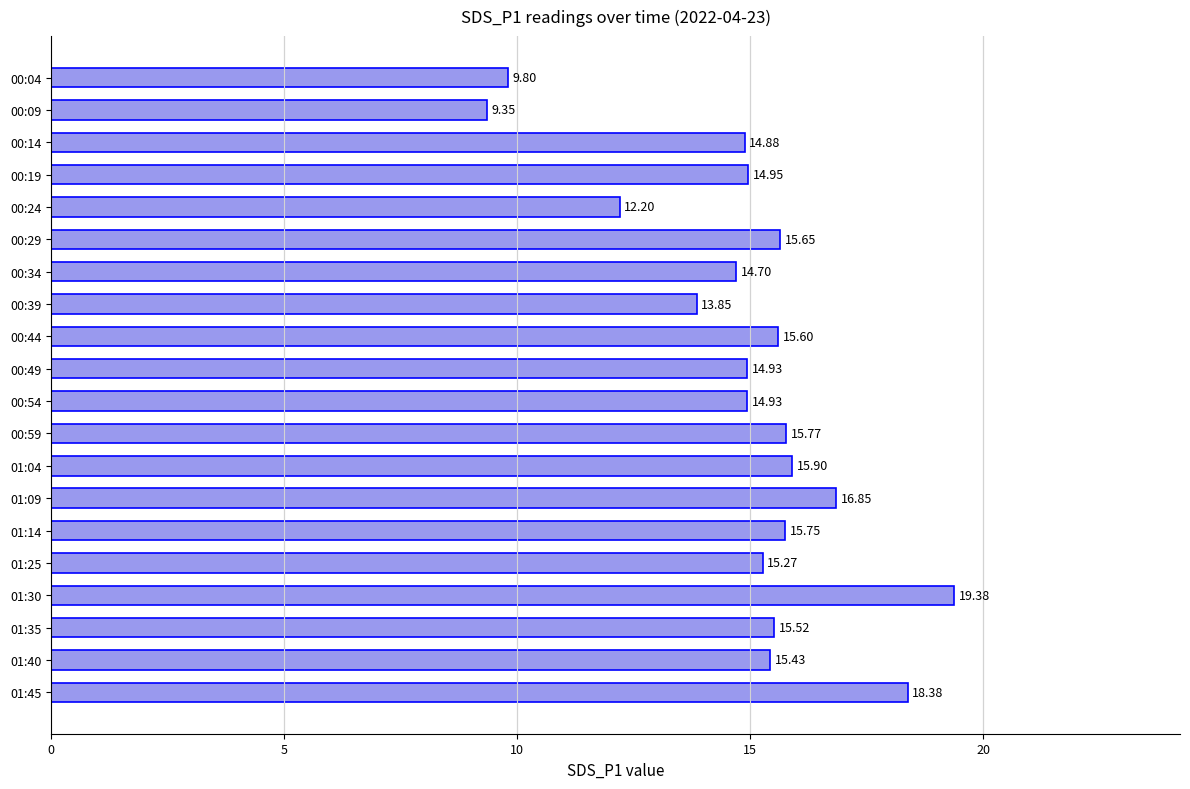

How many bars are there in total?

20